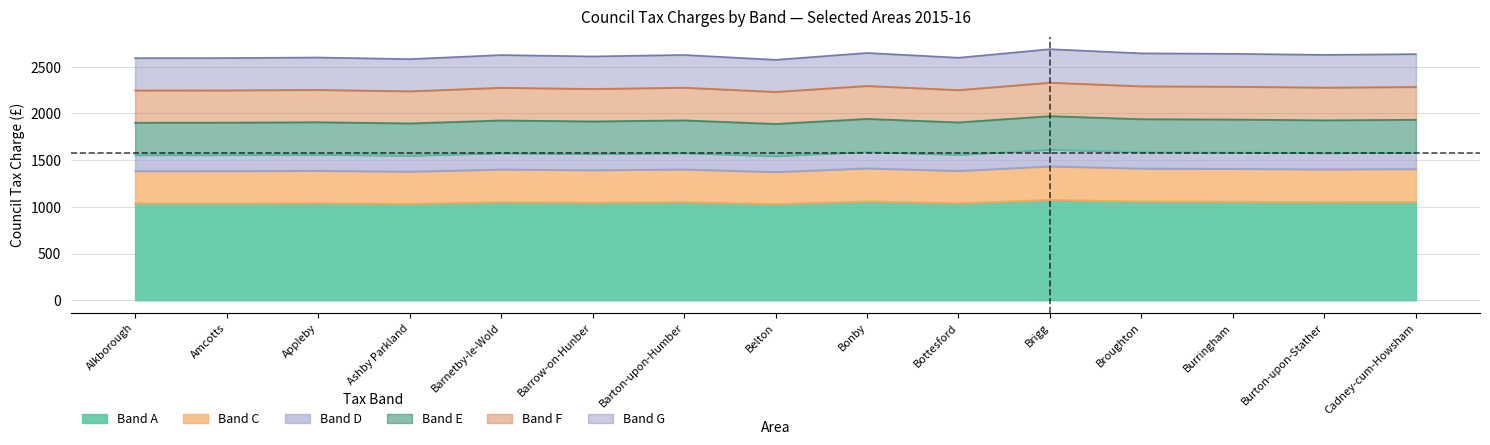

How many lines are shown in the chart?

6